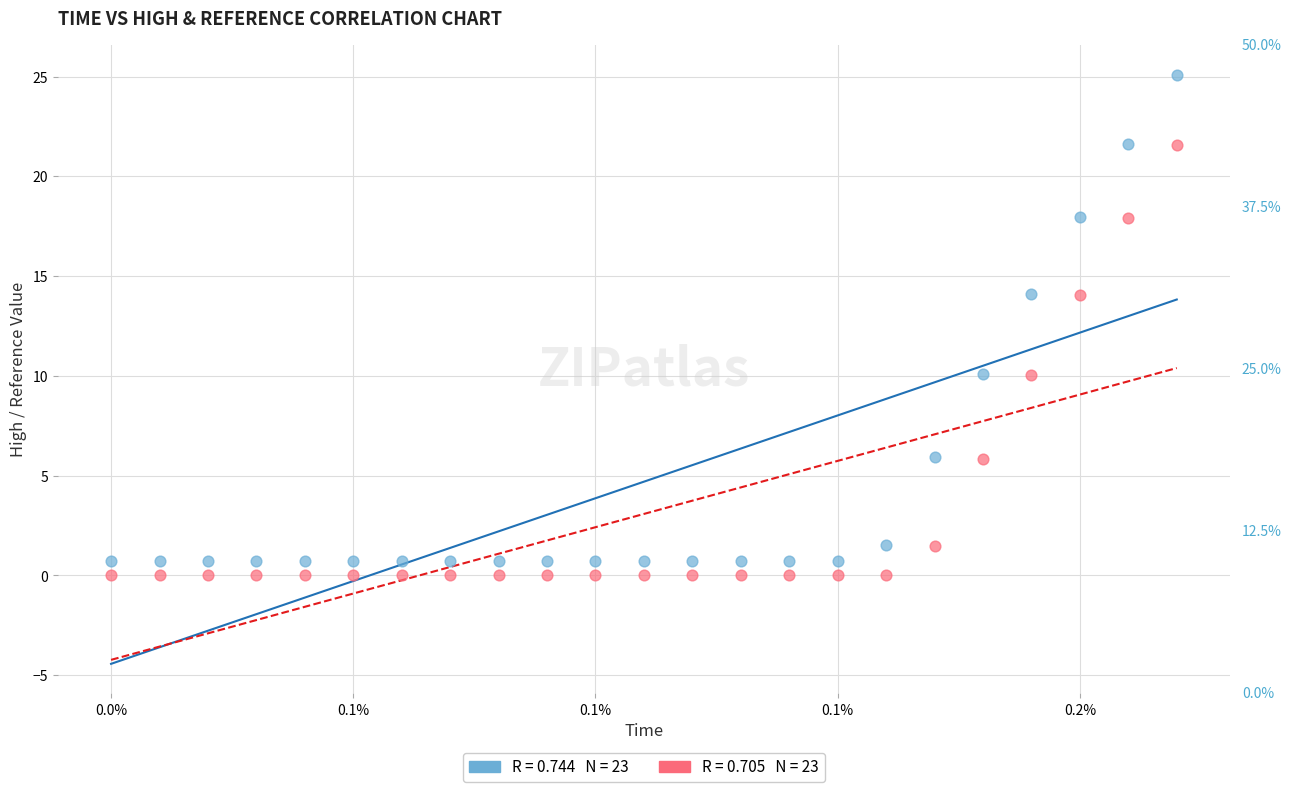

Across all data points, what is the range of Y values (max minus min)?

25.1